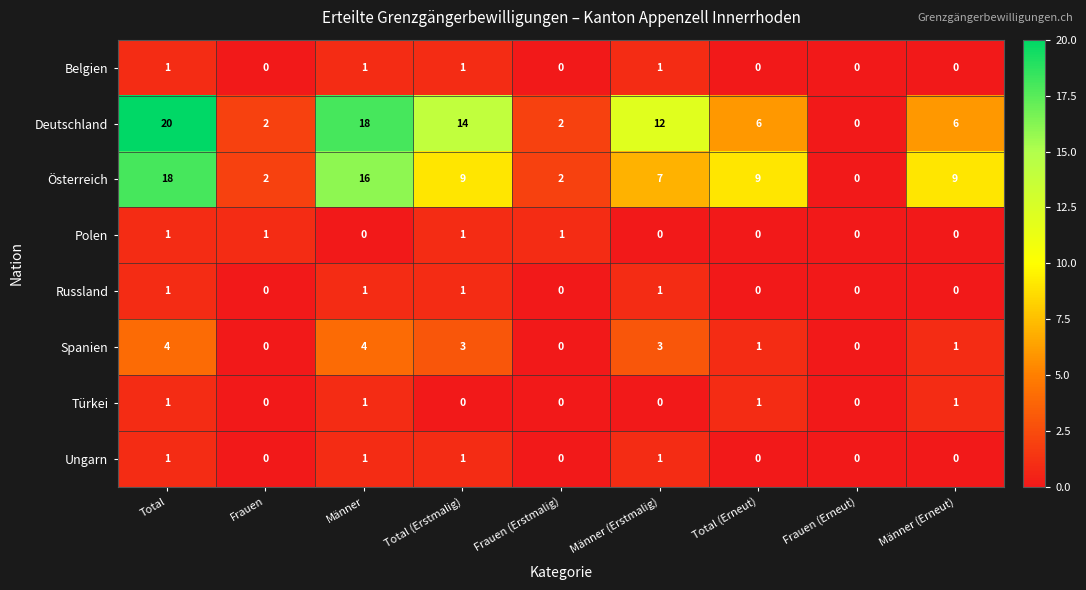

At which category is the sum across all series the highest?

Total